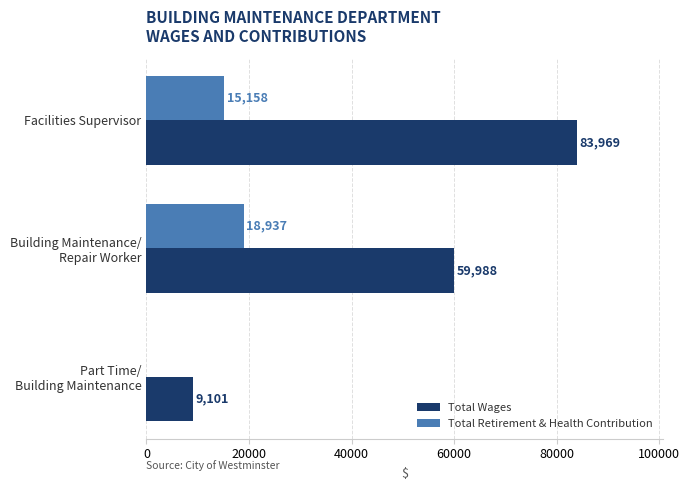

What are all the series names shown in the legend?

Total Wages, Total Retirement & Health Contribution